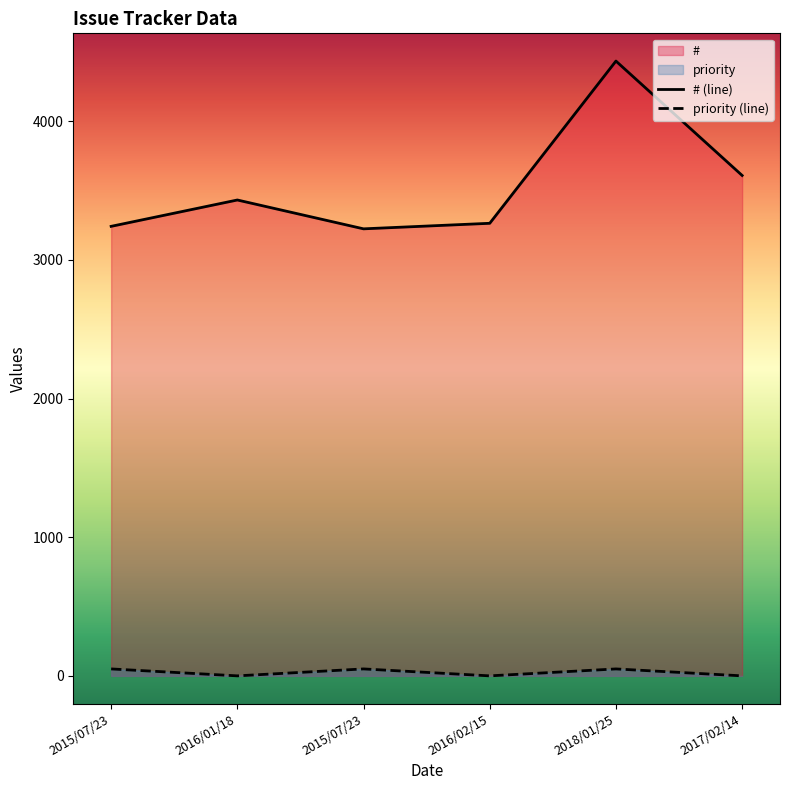

True or false: # and priority cross at least once.

False